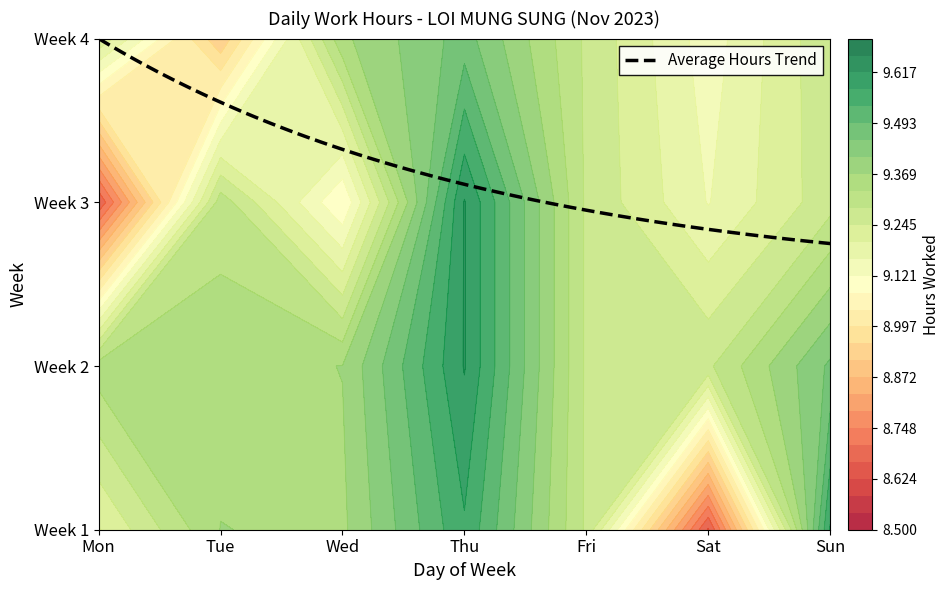

What value does the Week 2 series have at Tue?

9.3